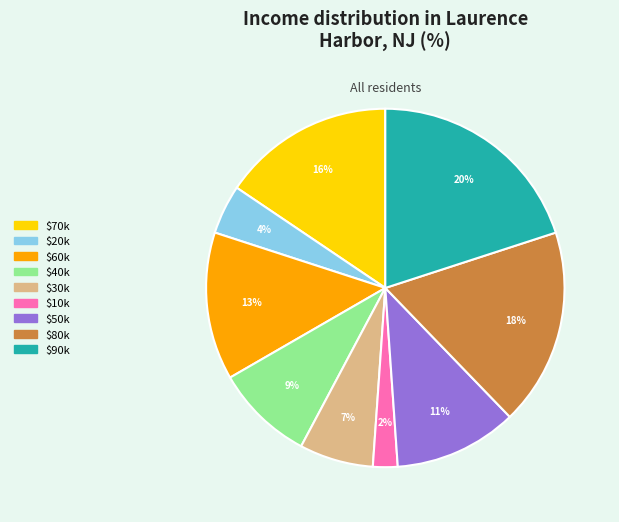

What percentage is the $60k slice, to the nearest percent?

13%